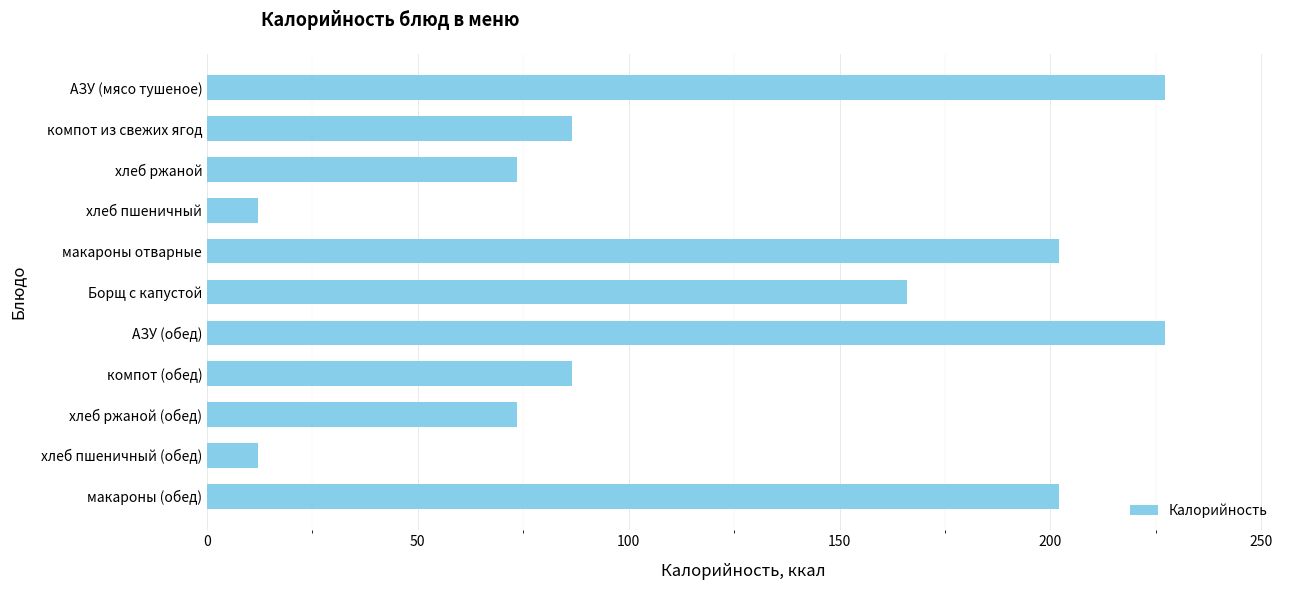

Reading top to bottom, what are all the values shown in this chart?

227.2	86.6	73.5	12.1	202.0	166.0	227.2	86.6	73.5	12.1	202.0